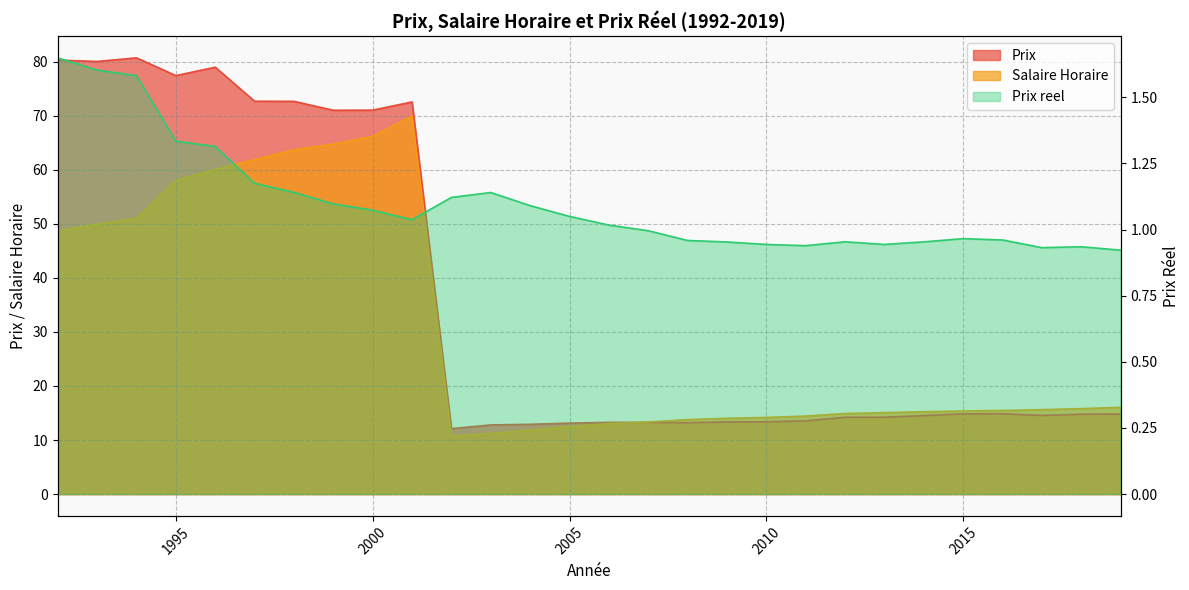

What value does the Prix series have at 2017?

14.6